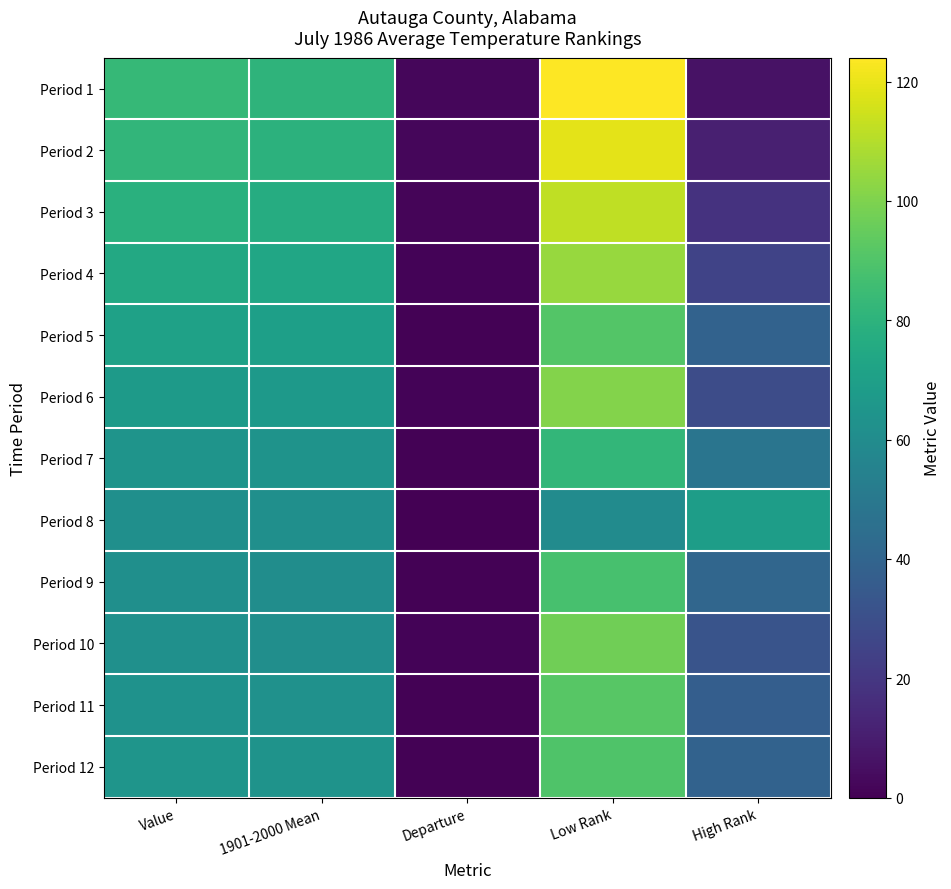

Reading right to left, transcribe all the data shown in this chart.

Period 1: High Rank=6.0	Low Rank=124.0	Departure=2.3	1901-2000 Mean=80.7	Value=83.0
Period 2: High Rank=11.0	Low Rank=119.0	Departure=2.0	1901-2000 Mean=79.5	Value=81.5
Period 3: High Rank=18.0	Low Rank=112.0	Departure=1.7	1901-2000 Mean=76.8	Value=78.5
Period 4: High Rank=25.0	Low Rank=105.0	Departure=1.2	1901-2000 Mean=73.5	Value=74.7
Period 5: High Rank=39.0	Low Rank=91.0	Departure=0.9	1901-2000 Mean=70.0	Value=70.9
Period 6: High Rank=29.0	Low Rank=101.0	Departure=1.2	1901-2000 Mean=66.6	Value=67.8
Period 7: High Rank=48.0	Low Rank=82.0	Departure=0.8	1901-2000 Mean=63.6	Value=64.4
Period 8: High Rank=69.0	Low Rank=60.0	Departure=0.0	1901-2000 Mean=61.6	Value=61.6
Period 9: High Rank=41.0	Low Rank=88.0	Departure=0.8	1901-2000 Mean=60.8	Value=61.6
Period 10: High Rank=32.0	Low Rank=97.0	Departure=1.1	1901-2000 Mean=61.2	Value=62.3
Period 11: High Rank=37.0	Low Rank=92.0	Departure=0.8	1901-2000 Mean=62.5	Value=63.3
Period 12: High Rank=39.0	Low Rank=90.0	Departure=0.8	1901-2000 Mean=63.9	Value=64.7